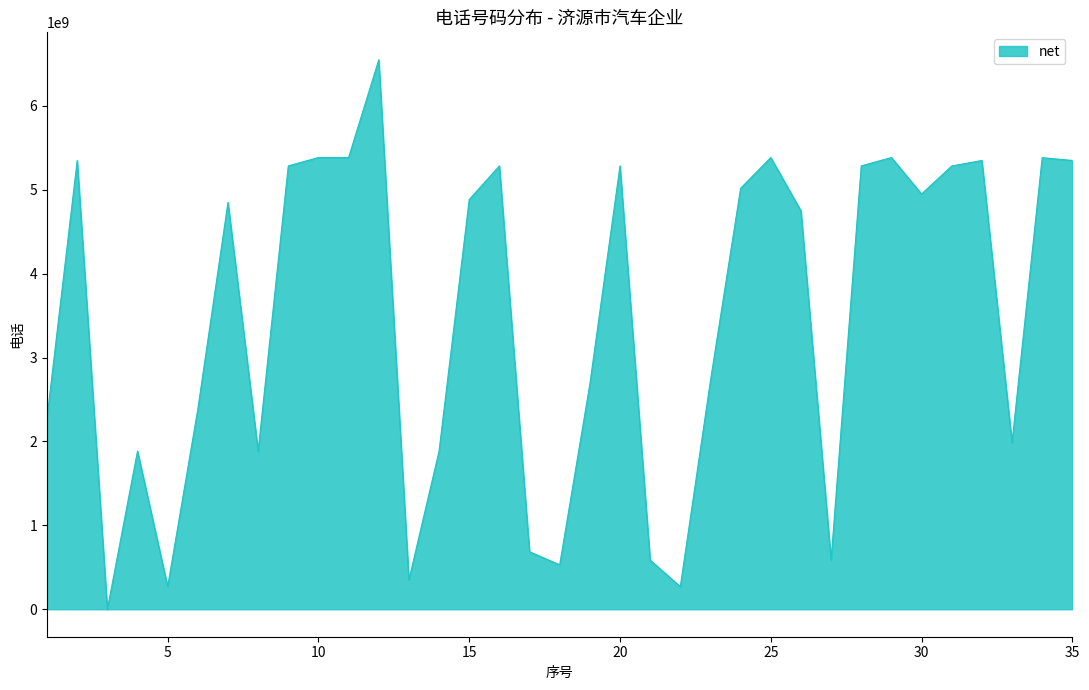

What is the difference between the maximum and minimum values?

6550532870